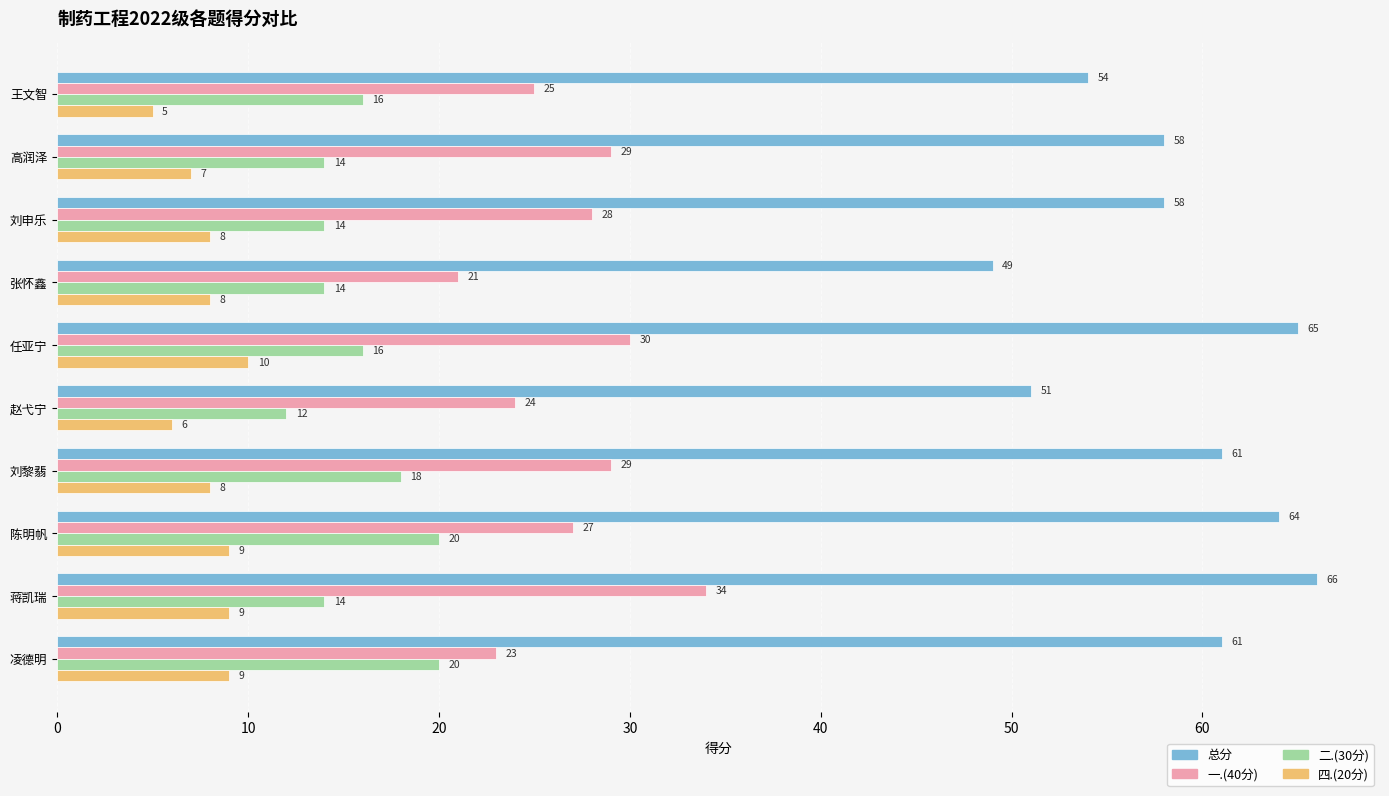

At which category is the sum across all series the highest?

蒋凯瑞